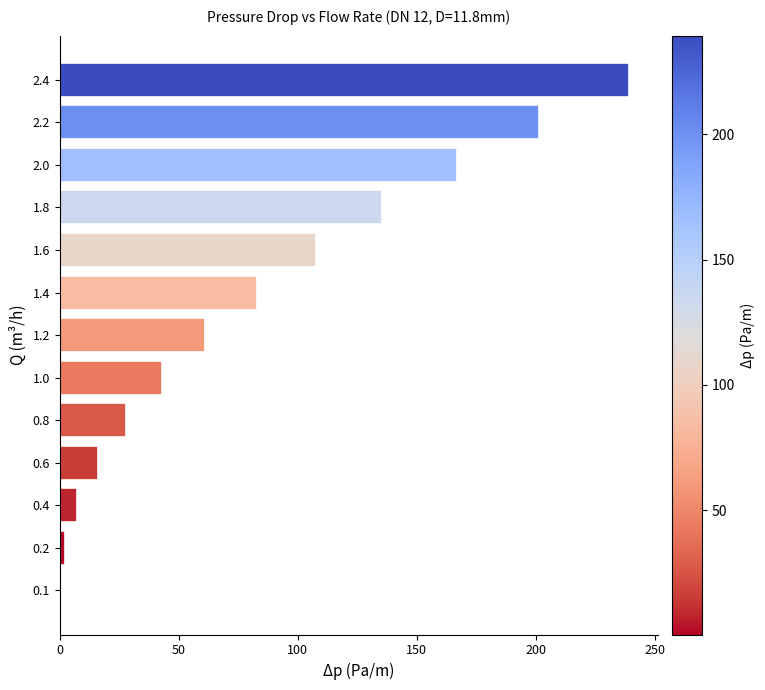

Count the number of categories in the chart.

13